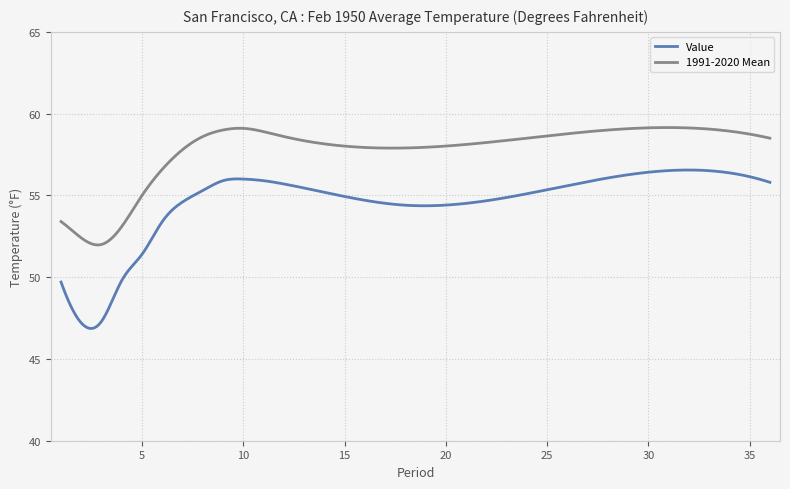

Which series has the largest total across all categories?

1991-2020 Mean